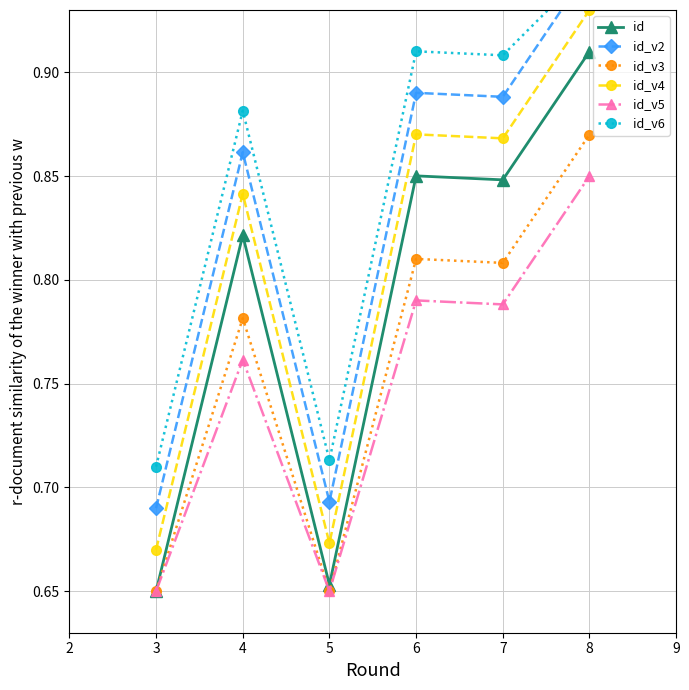

True or false: id_v3 has a value of 0.9 at 3.

False